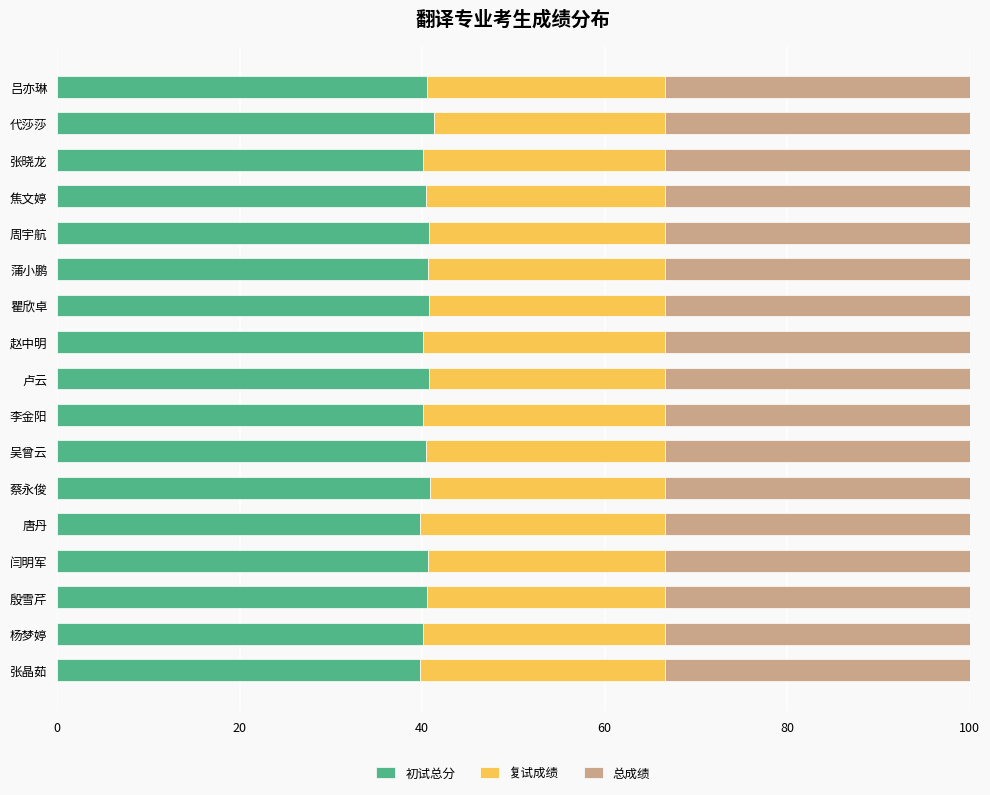

What is the average value of the 初试总分 series?

40.5